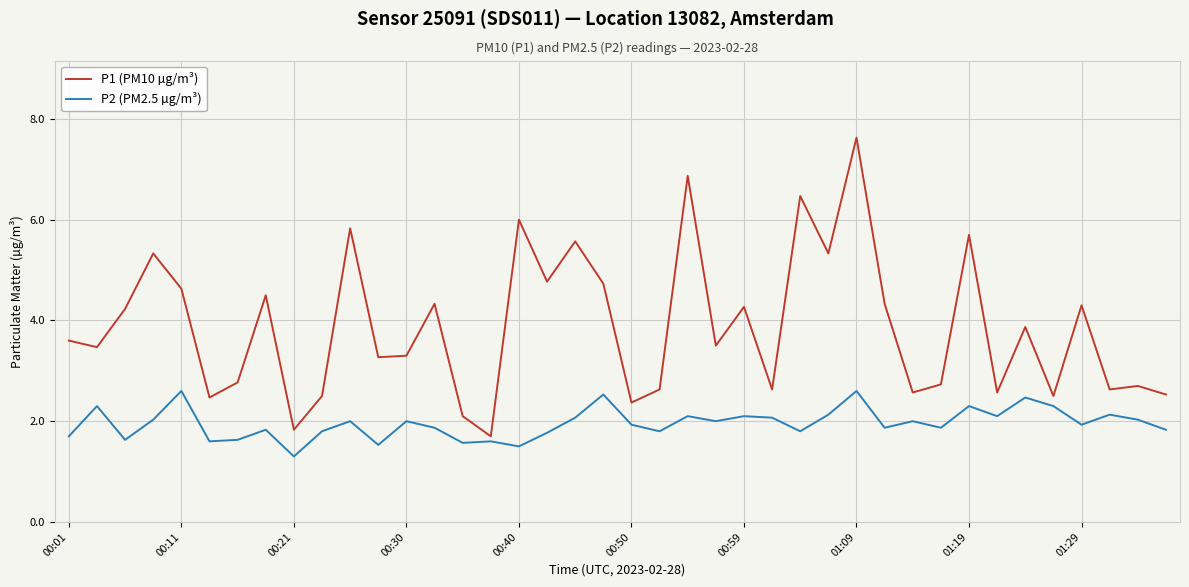

Which series has the largest total across all categories?

P1 (PM10 µg/m³)